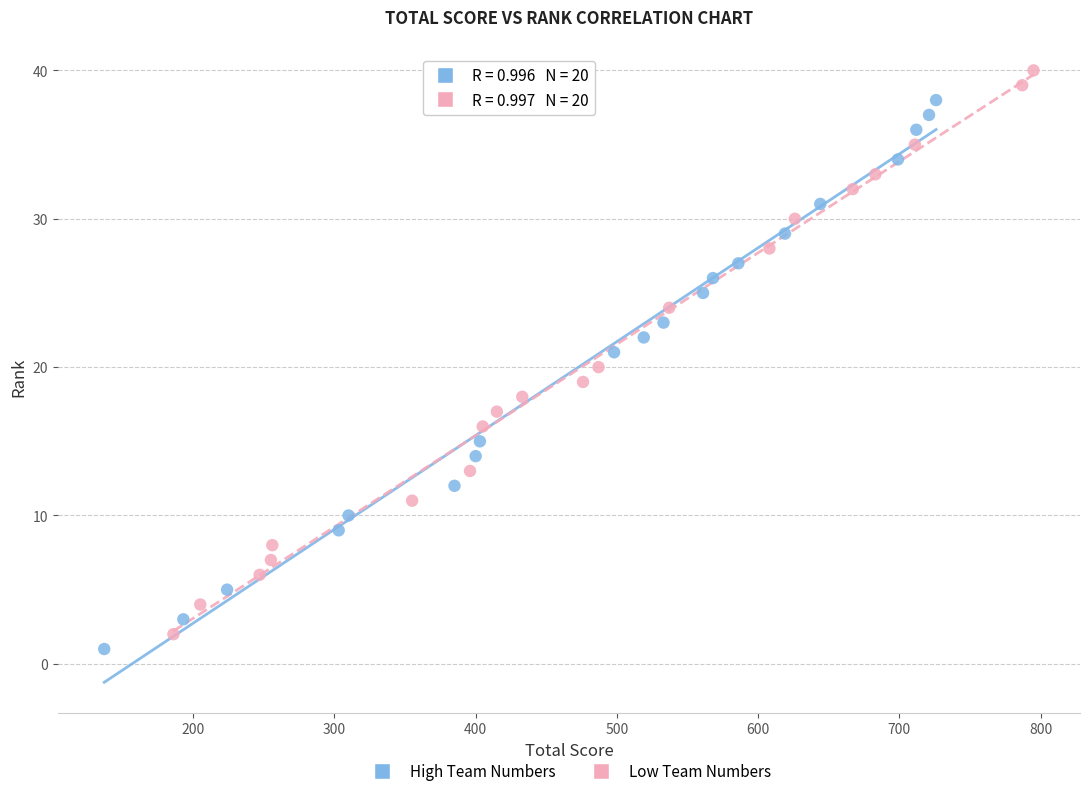

Which series has the widest spread of Y values?

Low Team Numbers